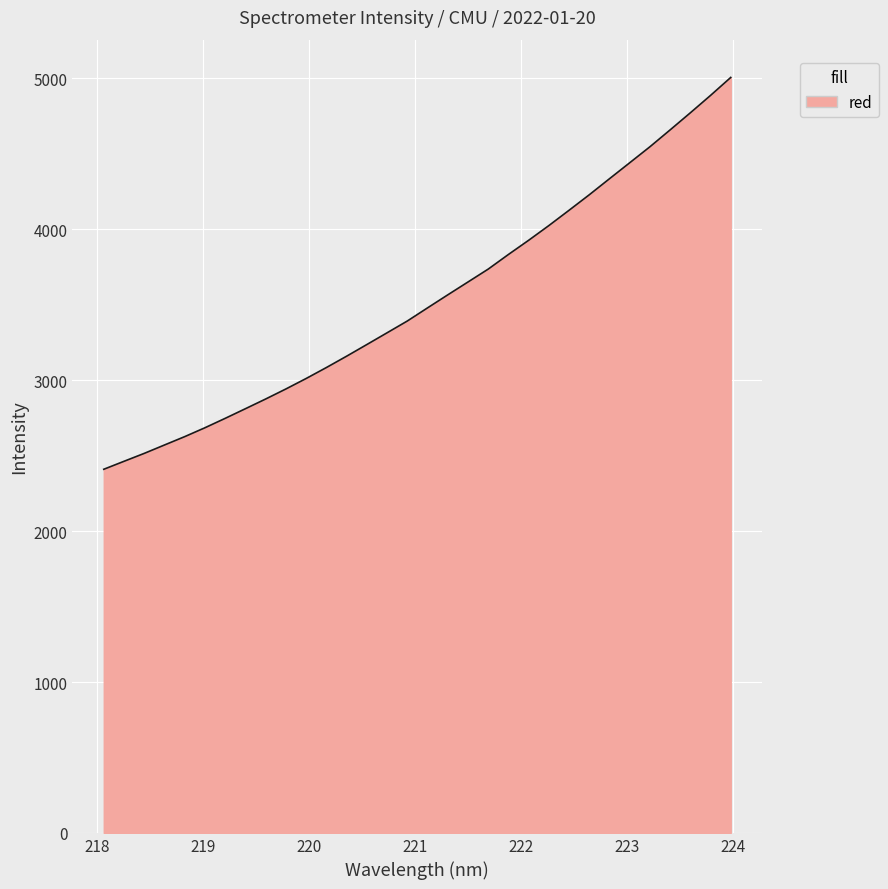

What is the maximum value shown in the chart?

5006.5